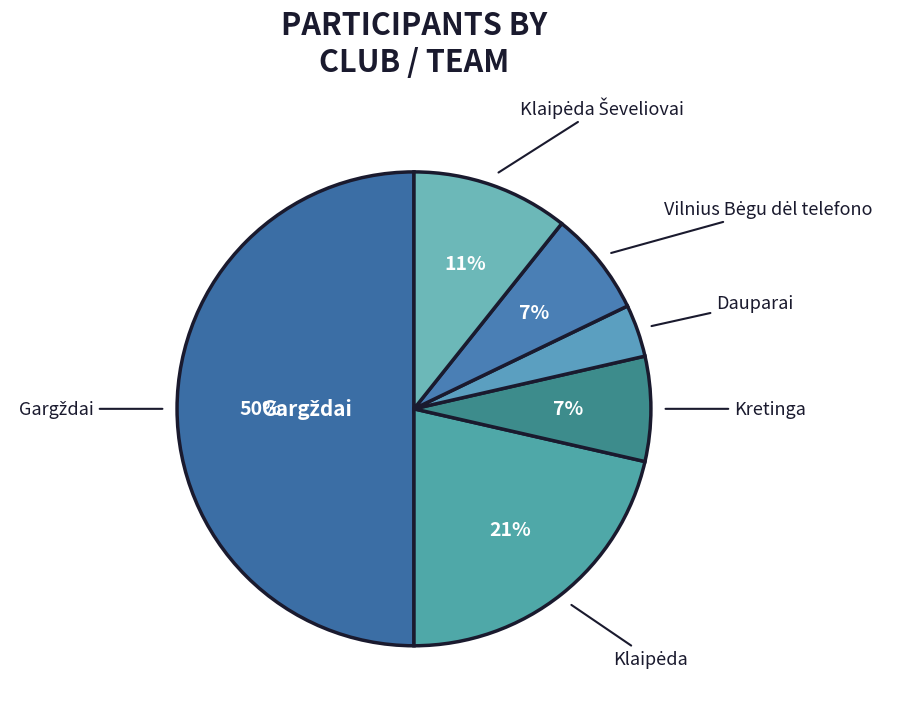

Rank the categories by value from highest to lowest.

Gargždai, Klaipėda, Klaipėda Ševeliovai, Kretinga, Vilnius Bėgu dėl telefono, Dauparai